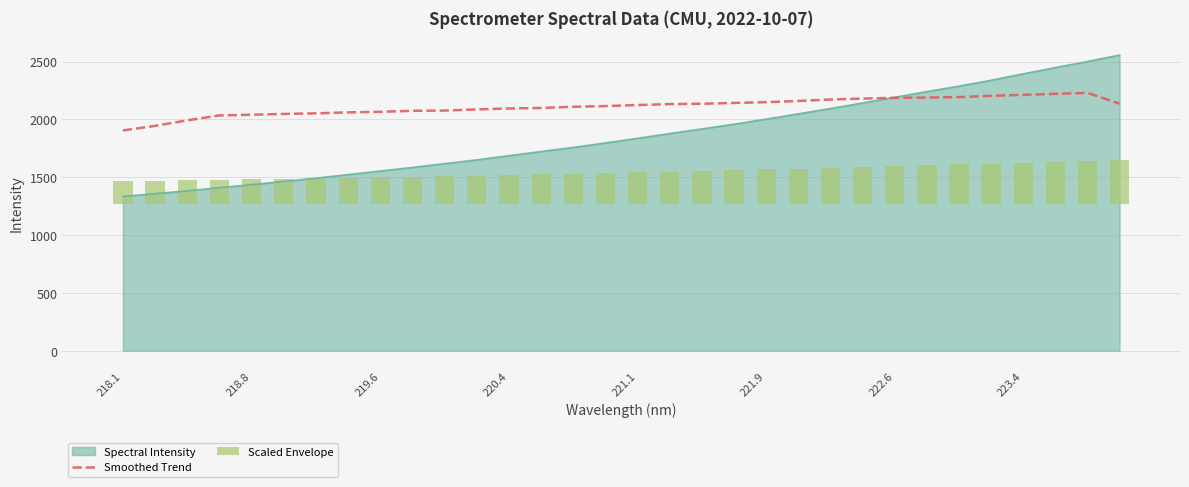

What is the minimum value for Smoothed Trend?

1904.3